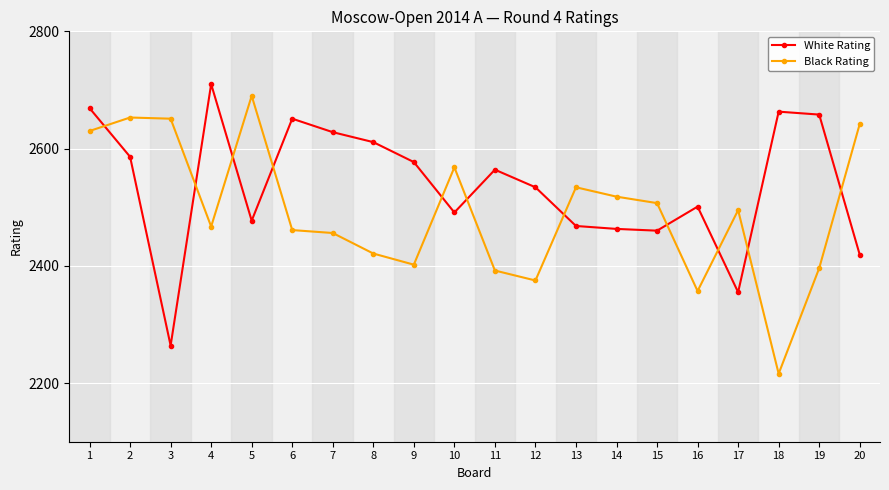

What is the approximate value of Black Rating at 14?

2518